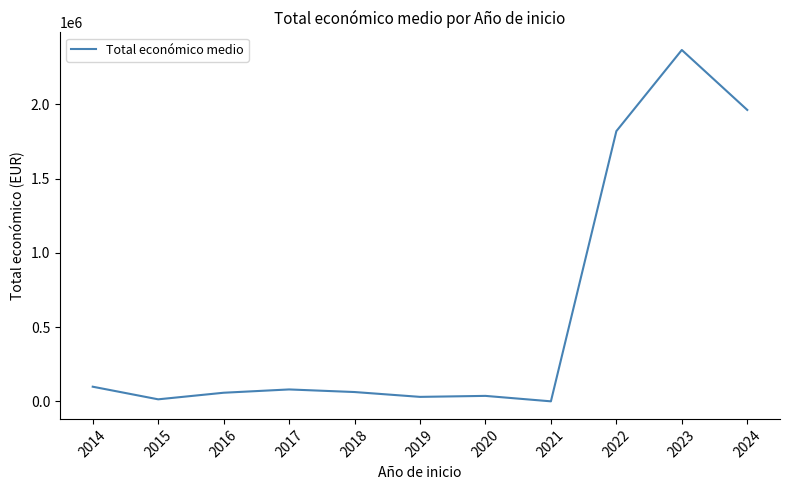

Approximately how many times larger is the value at 2022 compared to 2016?

31.4